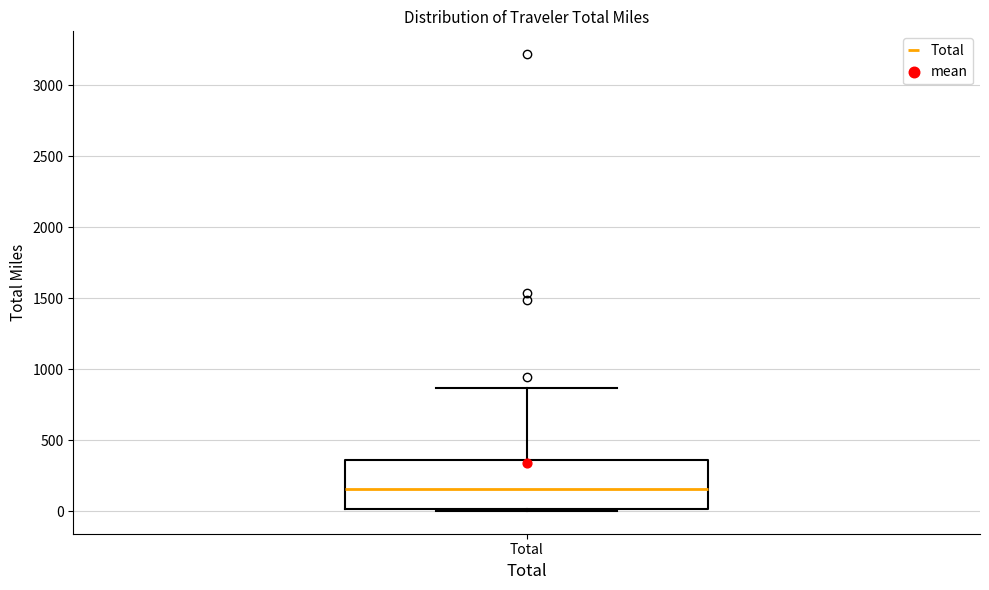

Where does the median line of the box for Total sit on the y-axis? The values are not printed on the chart, so give them approximately, as read against the axis.

150